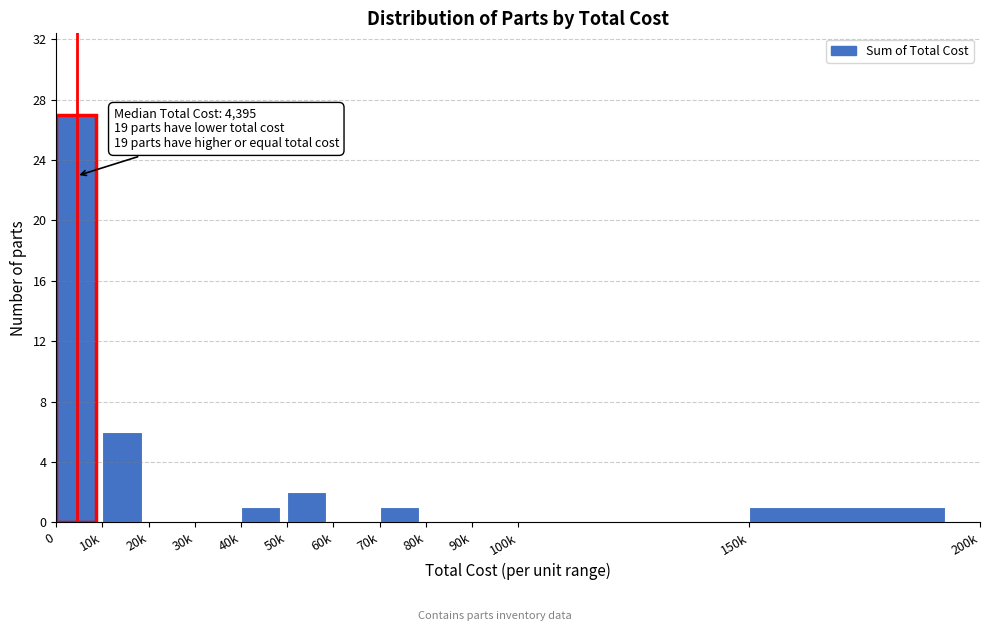

Reading left to right, extract all data points from this chart.

0=27	10k=6	20k=0	30k=0	40k=1	50k=2	60k=0	70k=1	80k=0	90k=0	100k=0	150k=1